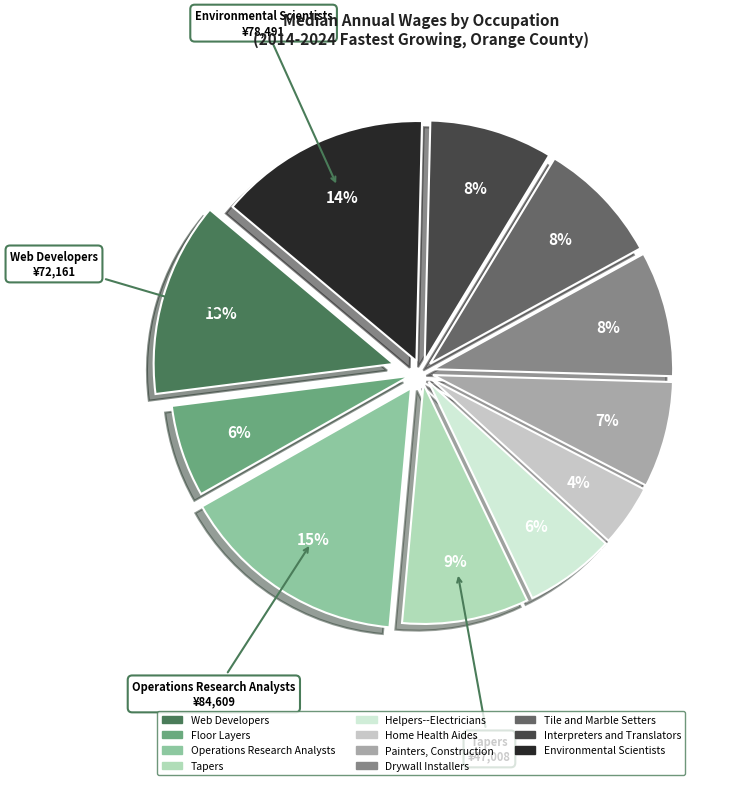

Combined, do Environmental Scientists and Tile and Marble Setters account for over 50%?

No